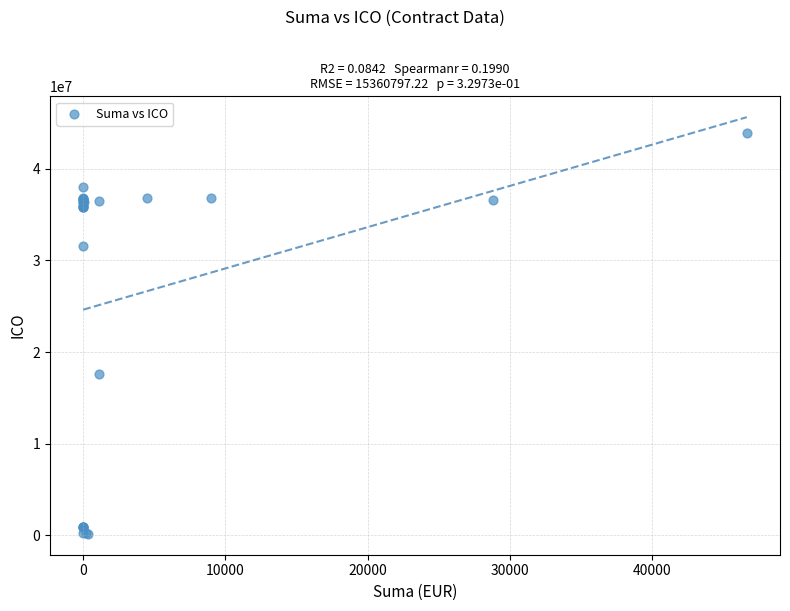

What Y value in the scatter plot is closest to 22021260?

17556741